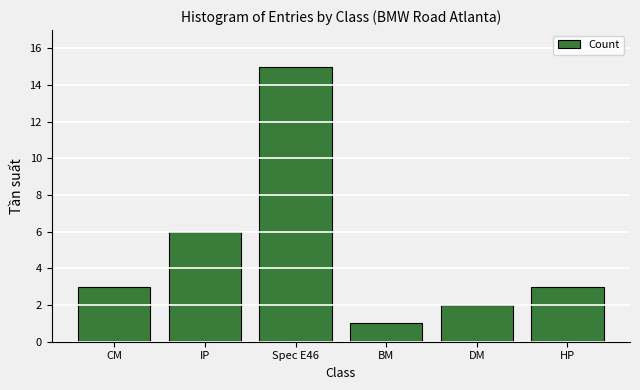

What is the value of the 6th bar from the left?

3